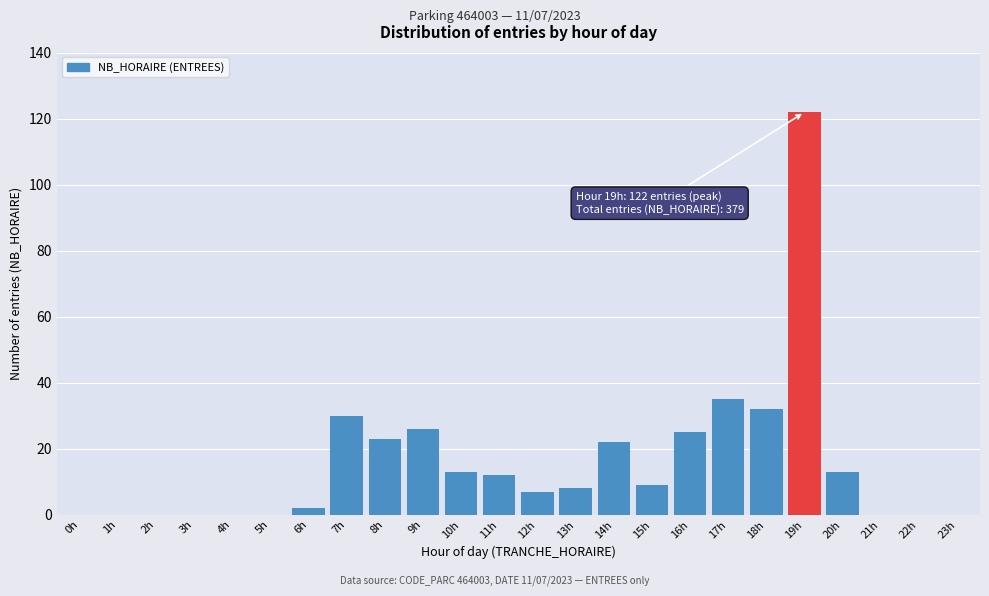

Reading left to right, transcribe all the data shown in this chart.

0h=0	1h=0	2h=0	3h=0	4h=0	5h=0	6h=2	7h=30	8h=23	9h=26	10h=13	11h=12	12h=7	13h=8	14h=22	15h=9	16h=25	17h=35	18h=32	19h=122	20h=13	21h=0	22h=0	23h=0